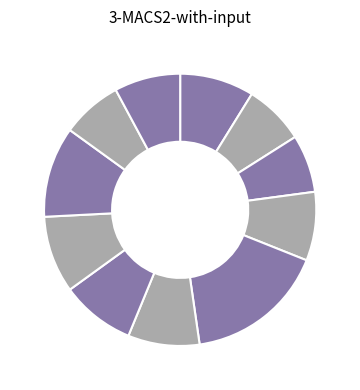

Count the number of slices in the pie.

11